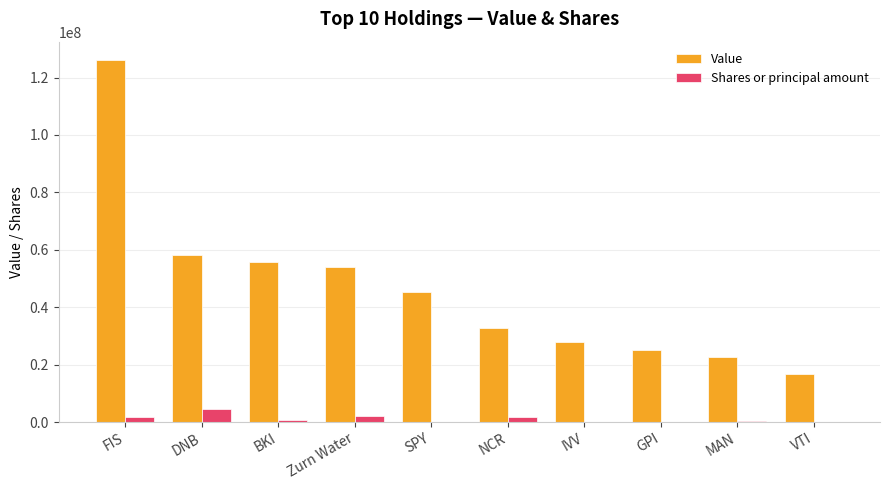

What is the greatest value displayed?

126194000